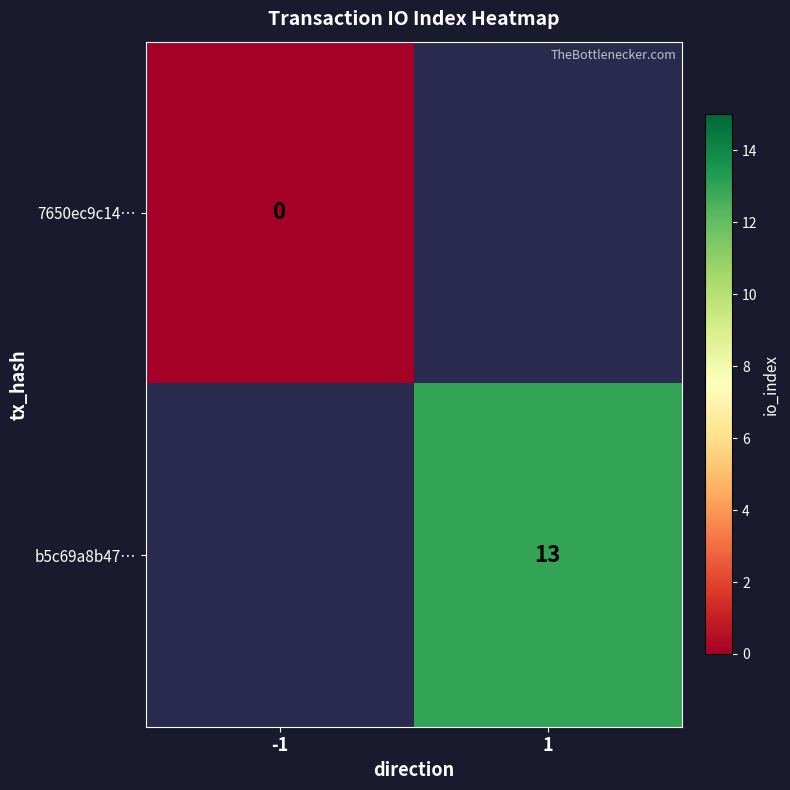

At which category does the chart reach its minimum across all series?

-1